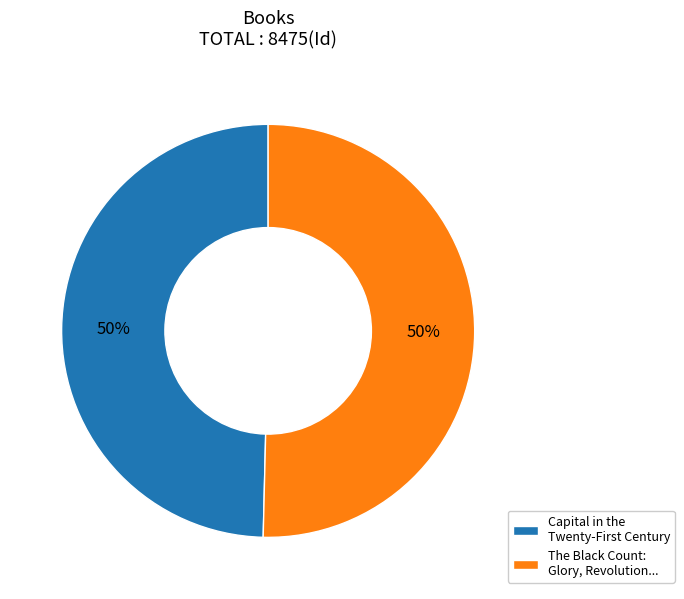

To the nearest percent, what percentage of the pie is The Black Count: Glory, Revolution...?

50%